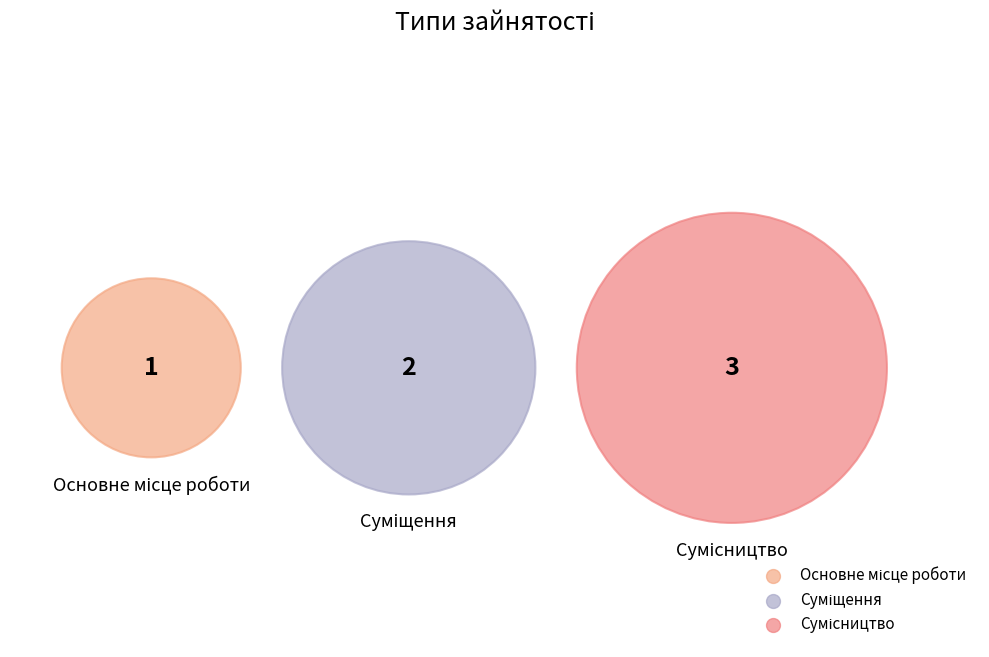

To the nearest percent, what portion does Основне місце роботи represent?

17%